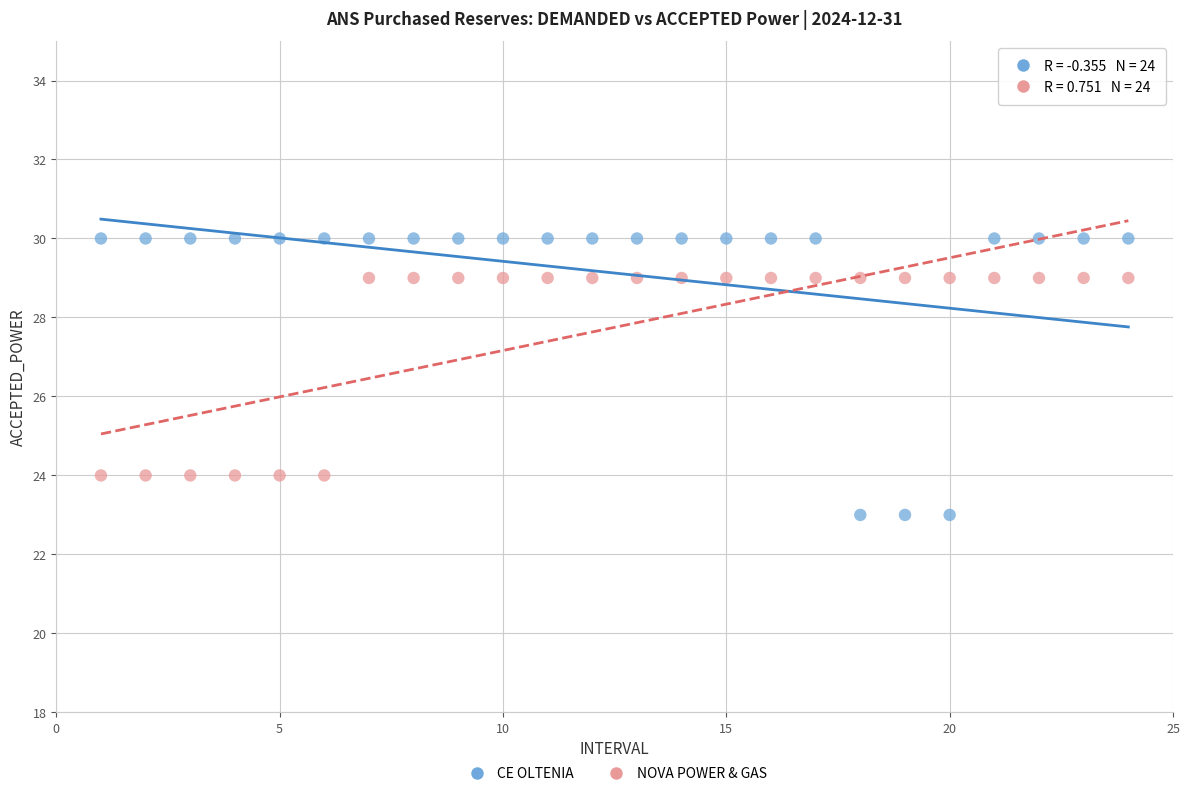

Across all data points, what is the range of Y values (max minus min)?

7